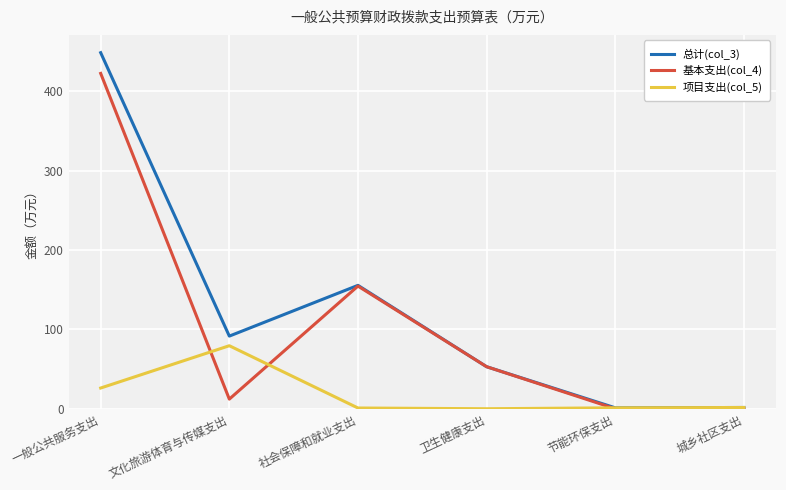

At which label does 基本支出(col_4) reach its peak?

一般公共服务支出